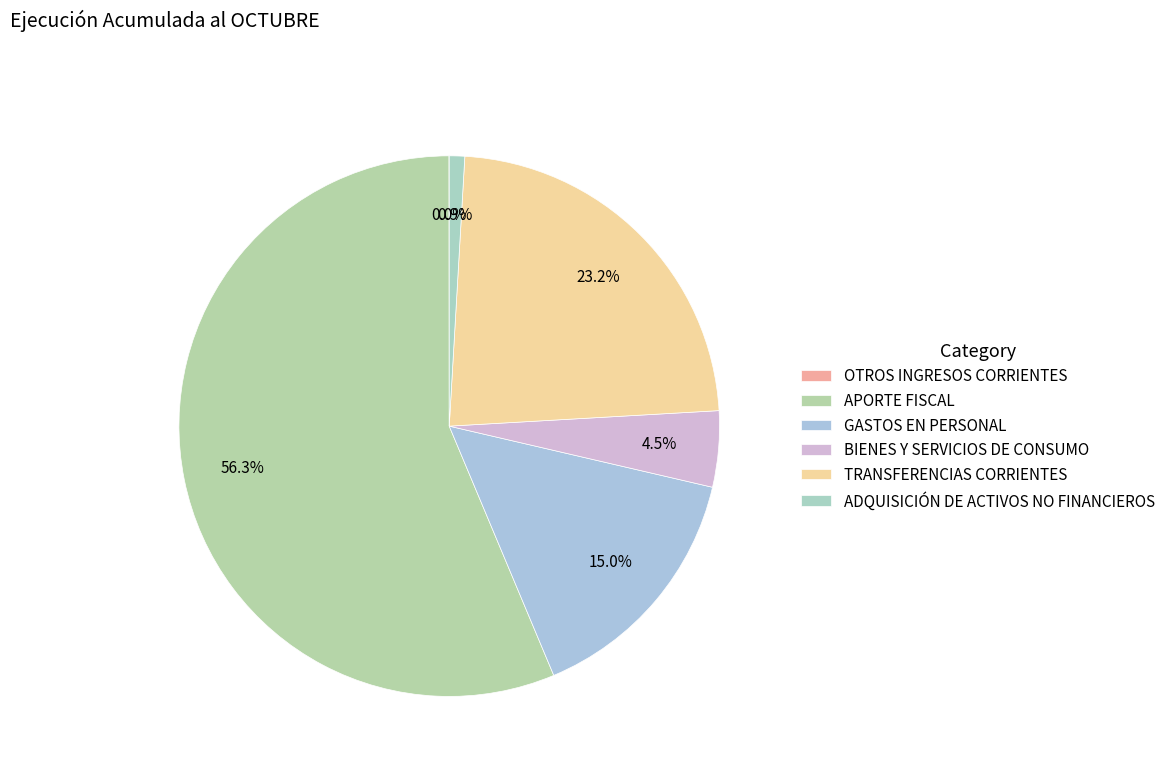

Does APORTE FISCAL represent more than half of the total?

Yes